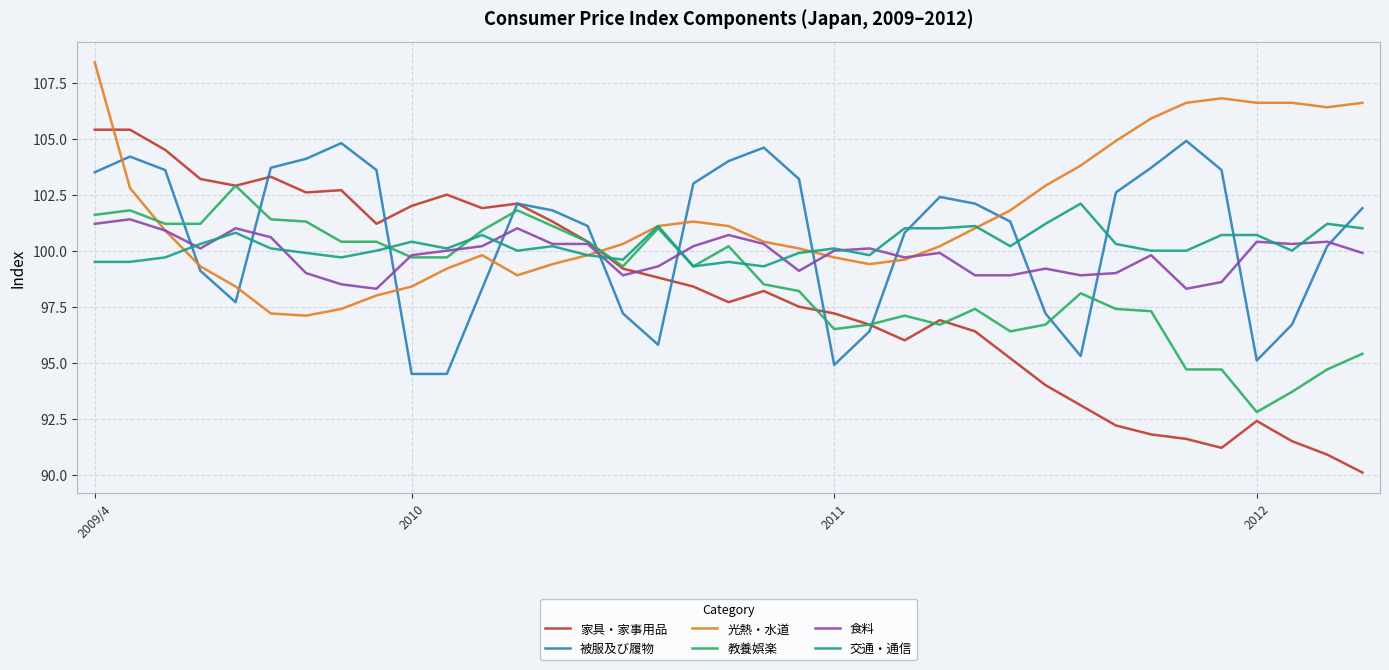

True or false: 教養娯楽 and 被服及び履物 intersect in this chart.

True